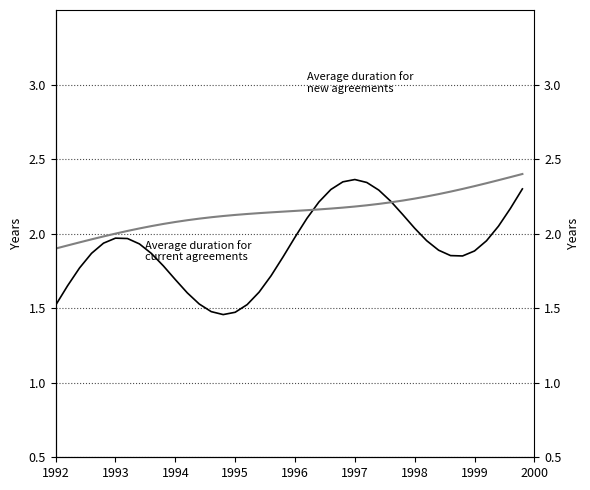

Is the value of Average duration for current agreements at 2000 greater than the value of Average duration for new agreements at 23?

No